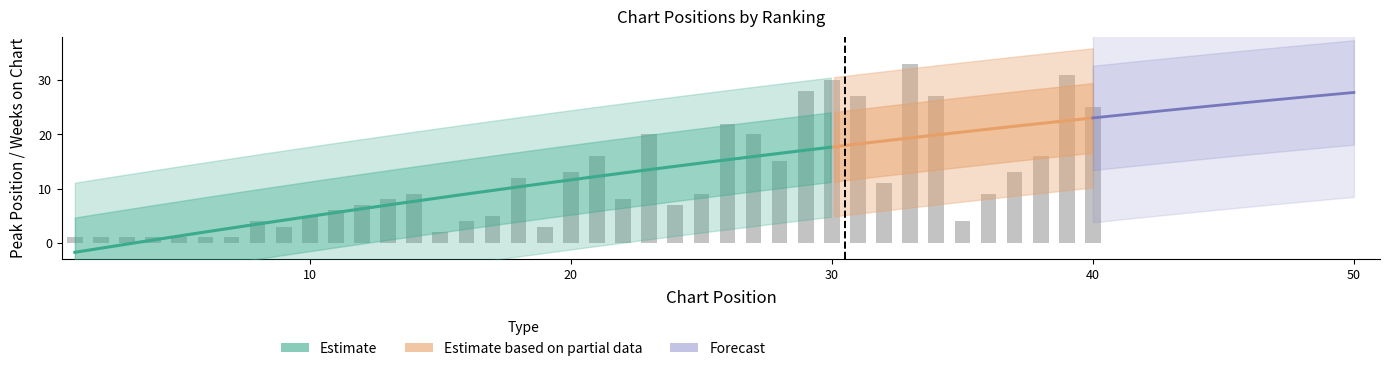

What is the sum of all values?

459